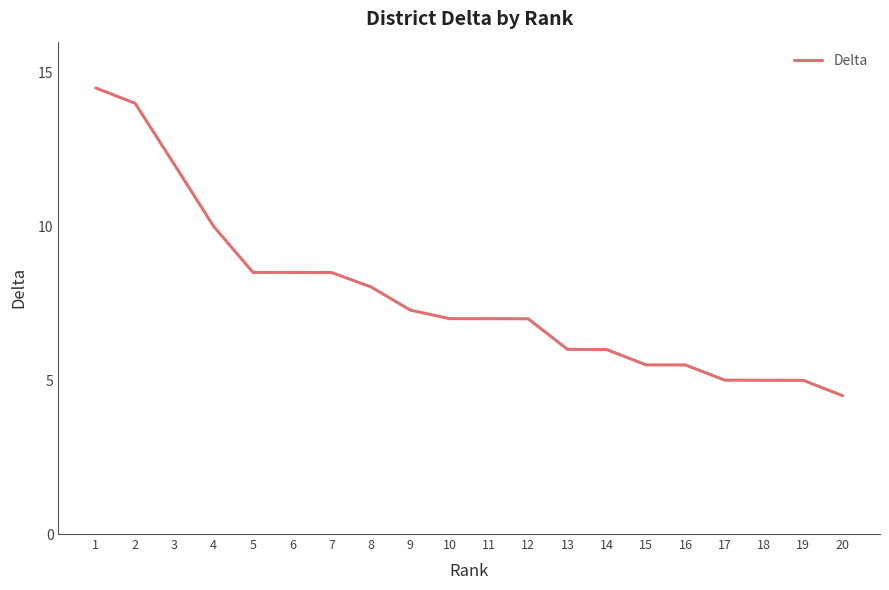

At which category does the chart reach its peak across all series?

1